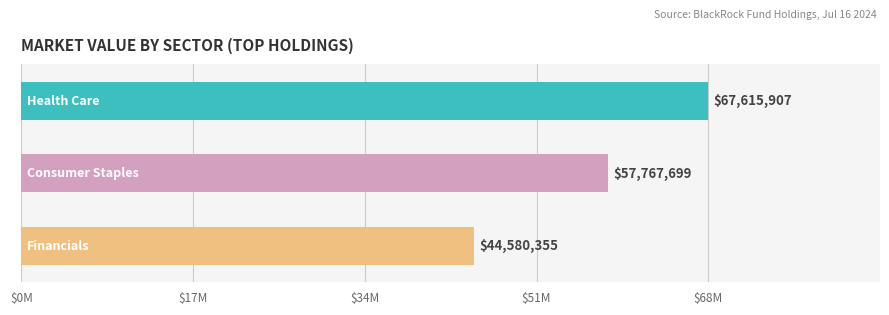

Is it true that the value at Industrials is 70195893.6?

False